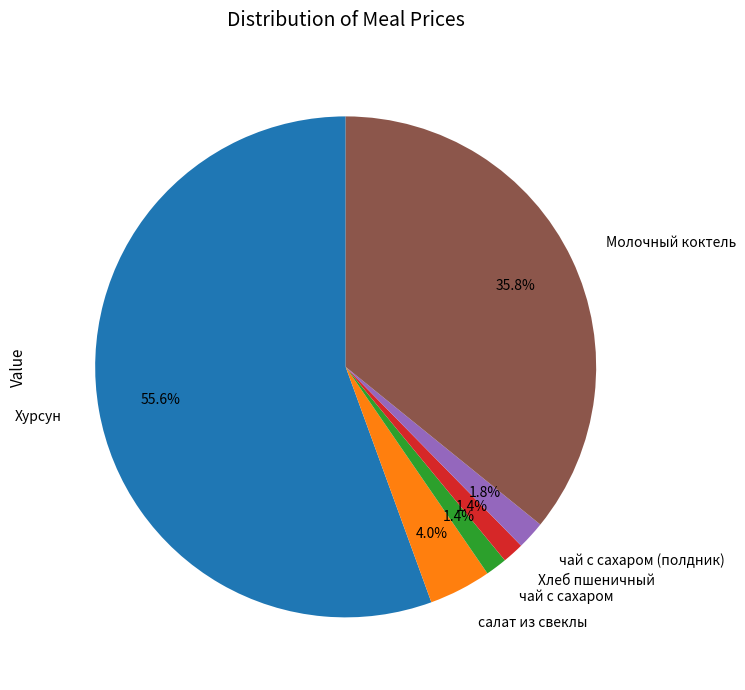

Is the sum of салат из свеклы and чай с сахаром greater than half?

No